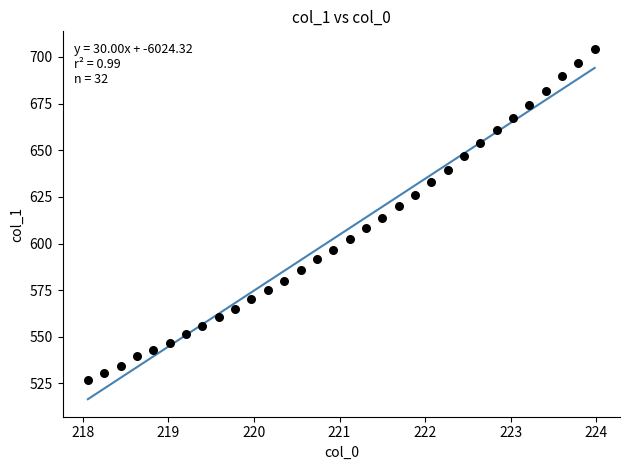

What is the range of Y values (max minus min)?

177.4